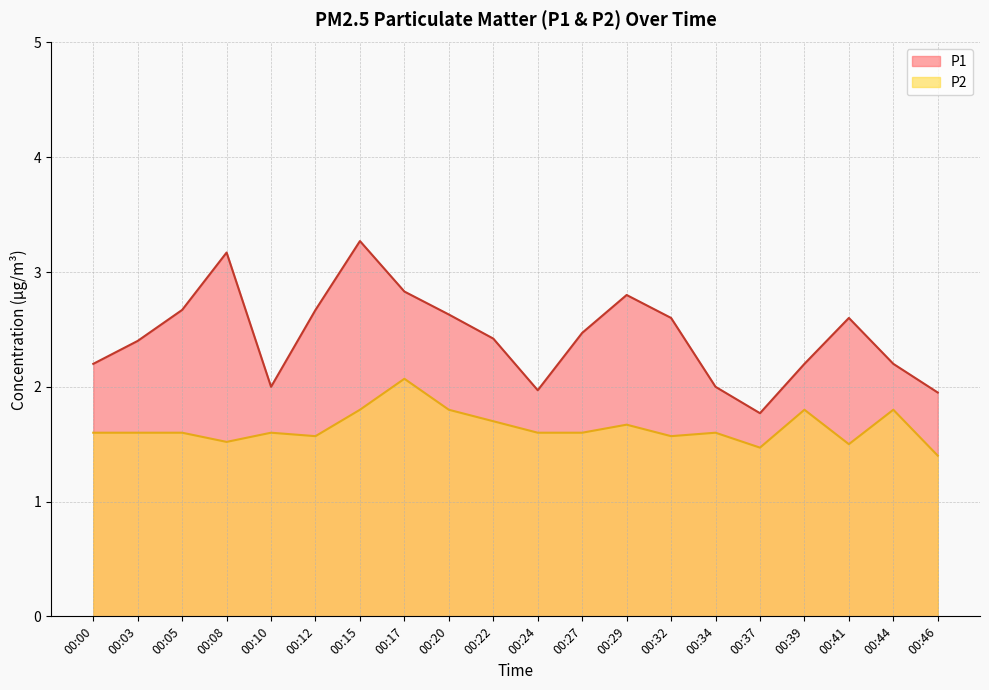

How many P2 values are between 1 and 2?

19